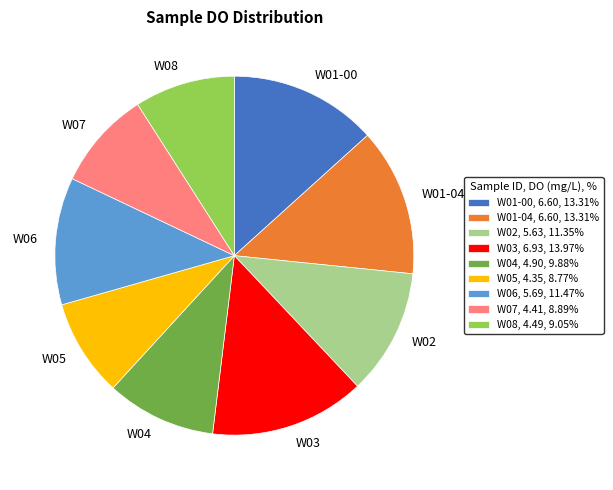

Does W04 represent more than half of the total?

No